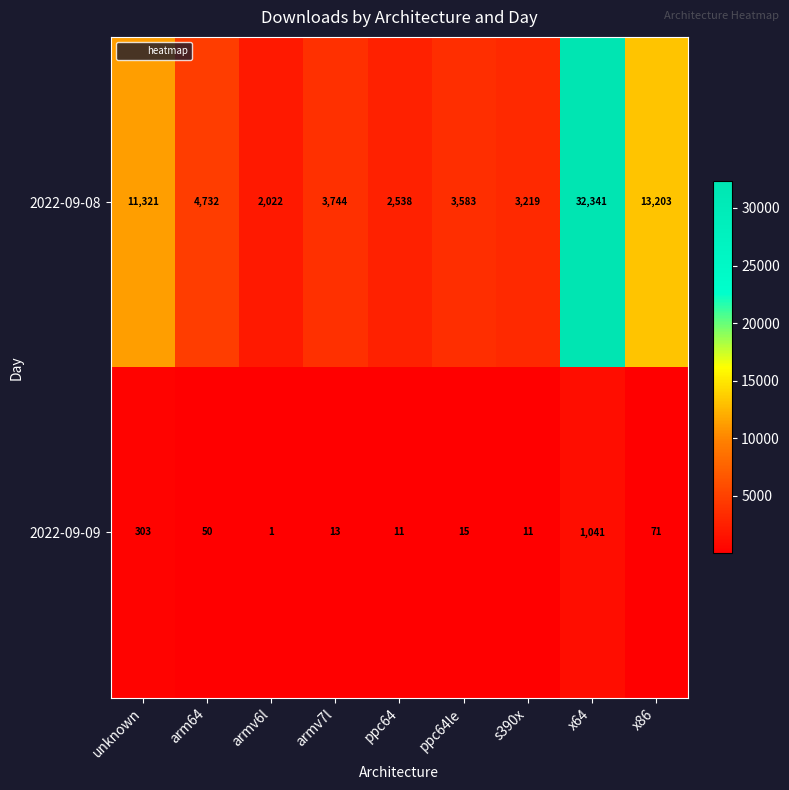

Which series has the largest range (max minus min)?

2022-09-08